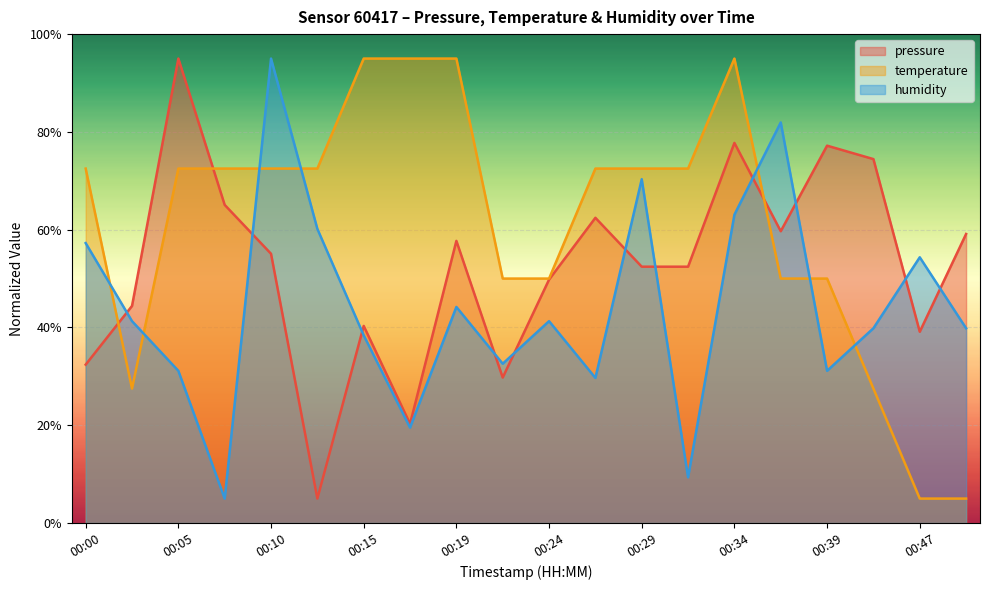

What is the total value across all series at 00:49?

104.0